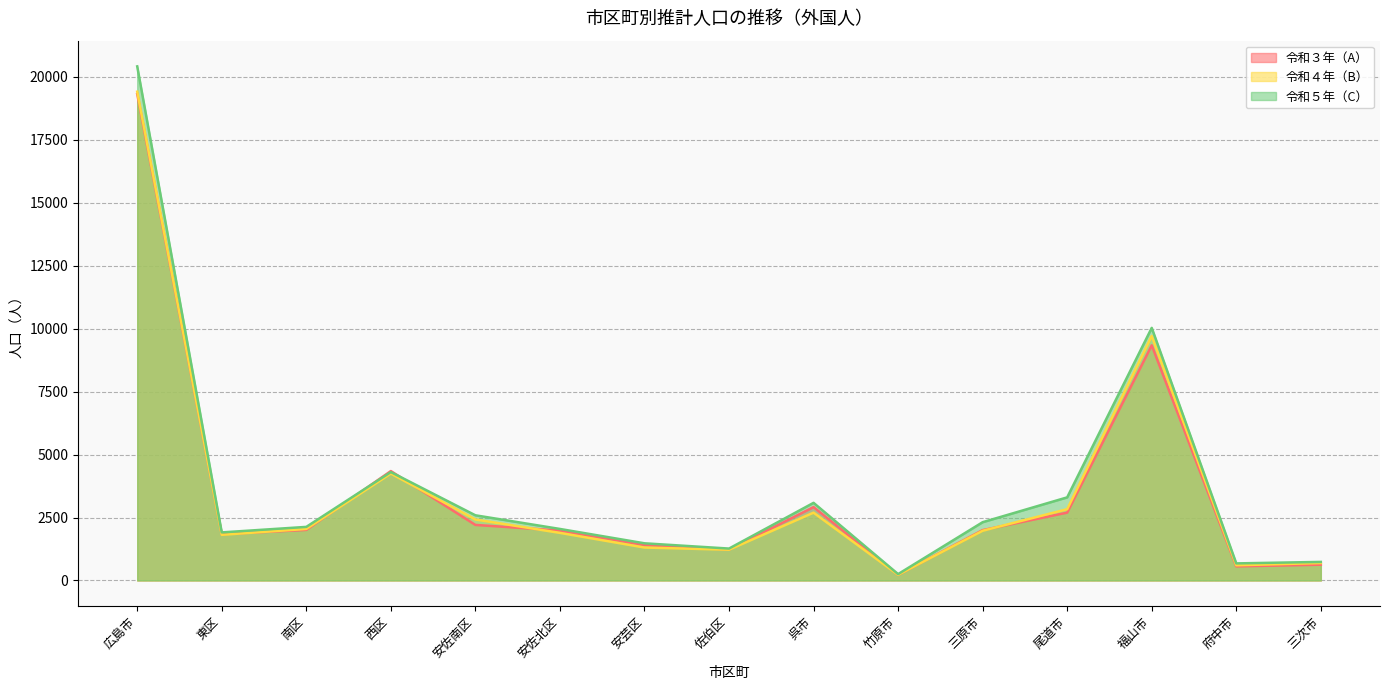

The value of 令和５年（C） at 安芸区 is 1476. True or false?

True